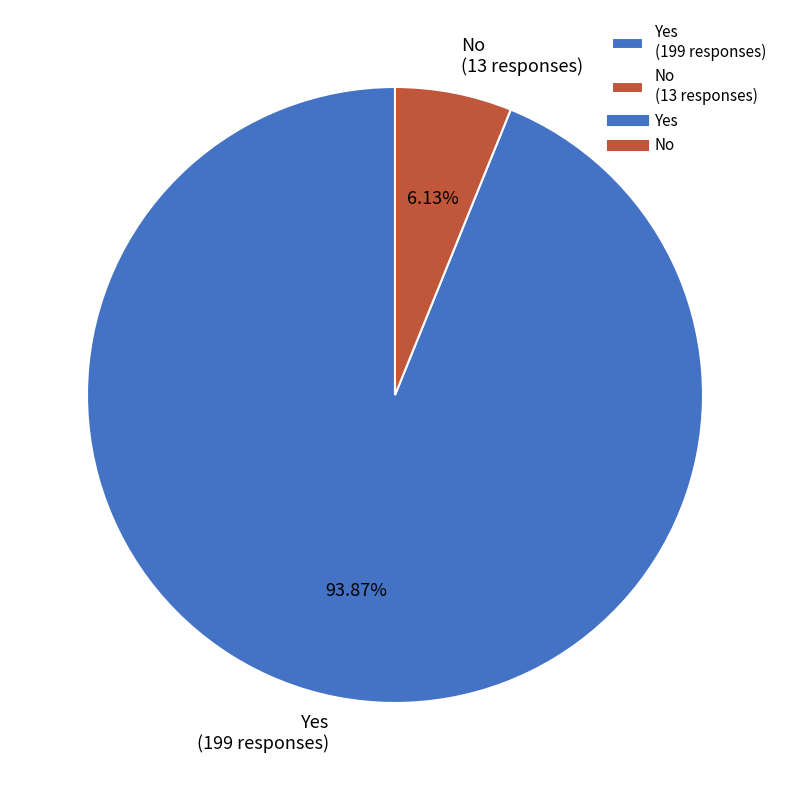

Does any single category account for the majority?

Yes